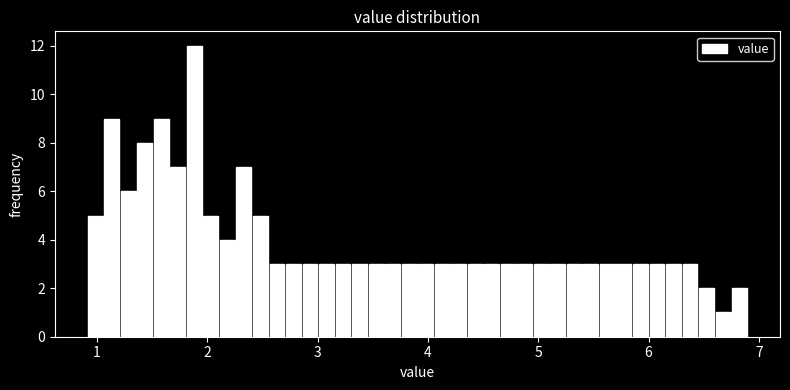

Around what value on the x-axis is the tallest bar? Give the approximate position of its centre, as read against the axis.

1.9